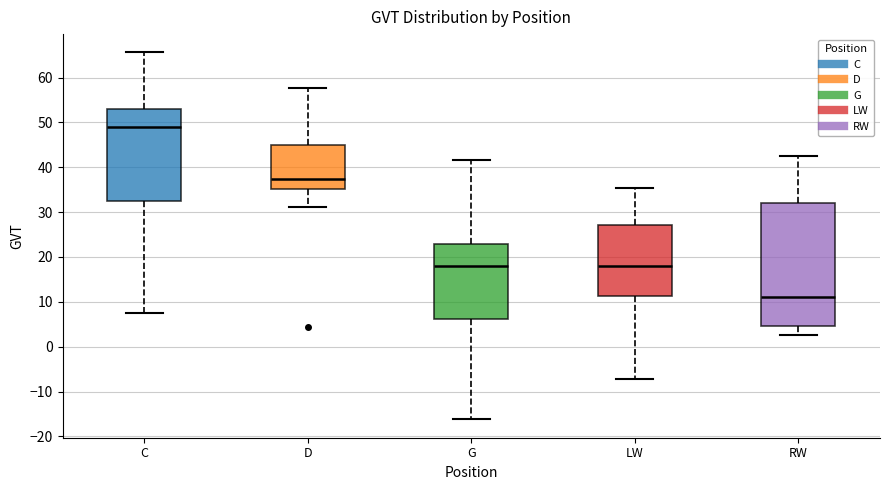

Reading left to right, transcribe this box plot: for each box, give where its median line is, the range the box spans, and where its two whiskers end, as read against the y-axis. The values are not printed on the chart, so give them approximately, as read against the axis.

C: median 49, box 33 to 53, whiskers 8 to 66
D: median 38, box 35 to 45, whiskers 31 to 58
G: median 18, box 6 to 23, whiskers -16 to 42
LW: median 18, box 11 to 27, whiskers -7 to 35
RW: median 11, box 5 to 32, whiskers 3 to 43